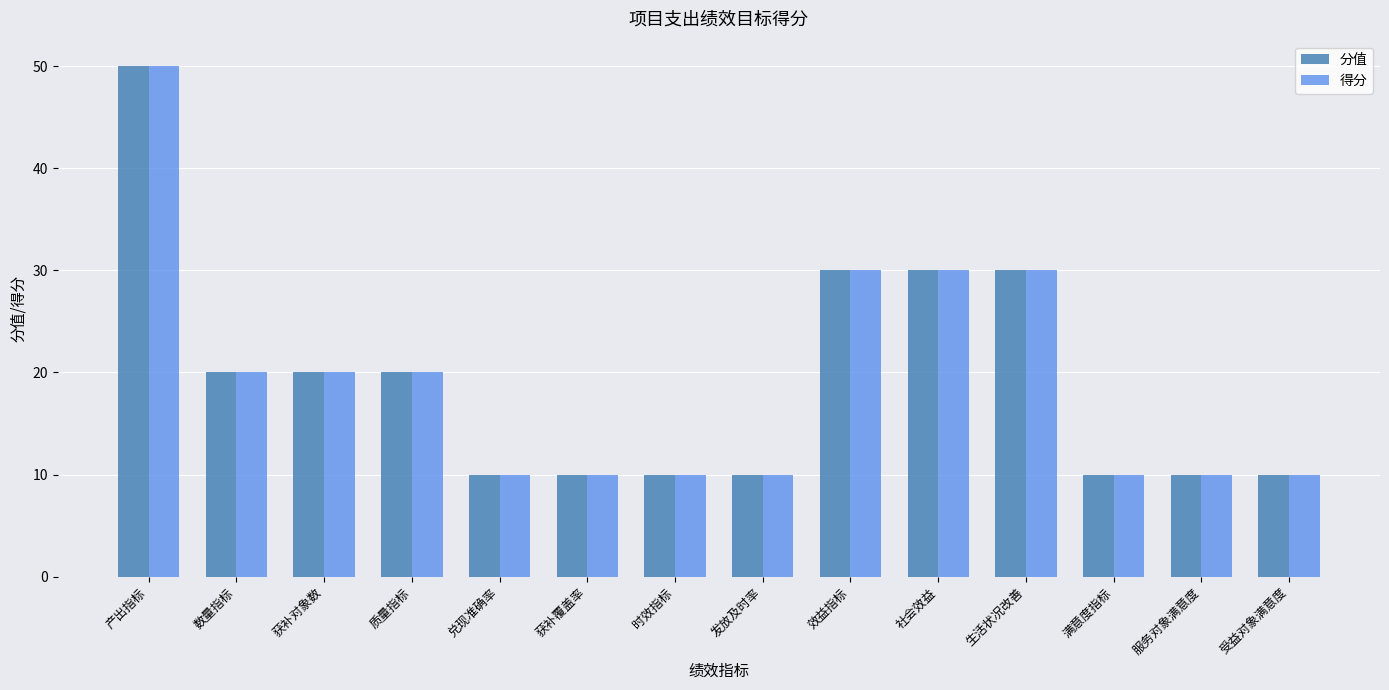

What is the sum of all 得分 values?

270